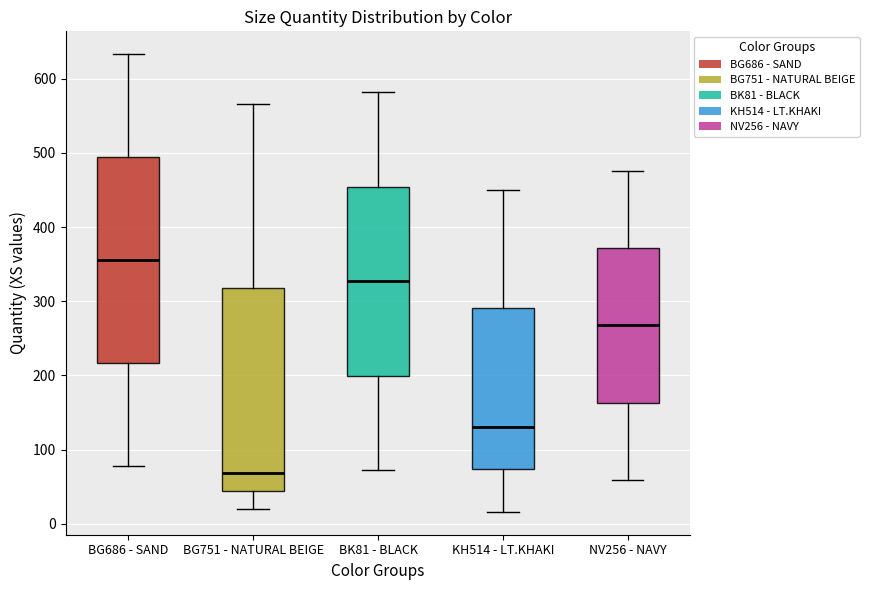

Reading left to right, transcribe this box plot: for each box, give where its median line is, the range the box spans, and where its two whiskers end, as read against the y-axis. The values are not printed on the chart, so give them approximately, as read against the axis.

BG686 - SAND: median 360, box 220 to 490, whiskers 80 to 630
BG751 - NATURAL BEIGE: median 70, box 40 to 320, whiskers 20 to 570
BK81 - BLACK: median 330, box 200 to 450, whiskers 70 to 580
KH514 - LT.KHAKI: median 130, box 70 to 290, whiskers 20 to 450
NV256 - NAVY: median 270, box 160 to 370, whiskers 60 to 480